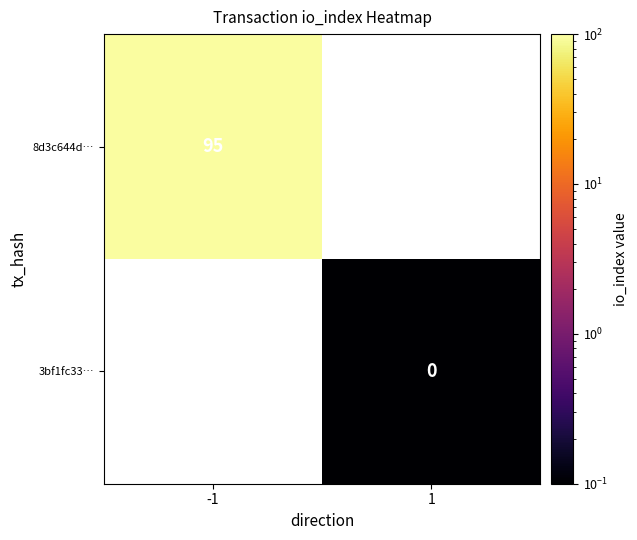

The 8d3c644d… series shows 129 at -1. True or false?

False